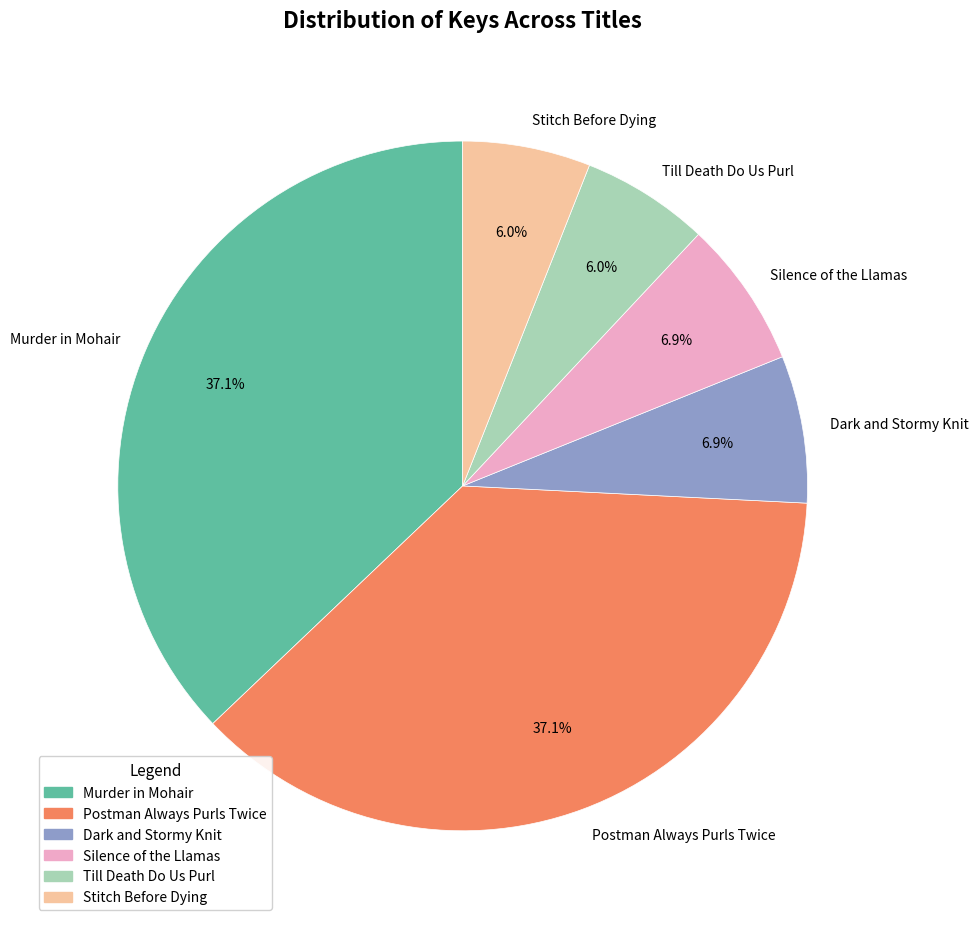

To the nearest percent, what percentage of the pie is Silence of the Llamas?

7%